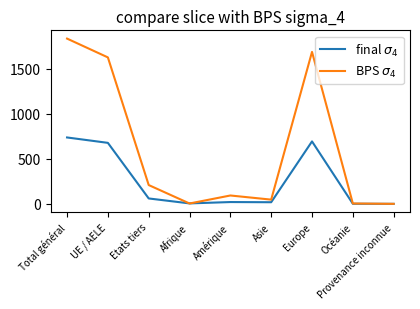

What is the difference between the highest and lowest values at Etats tiers?

149